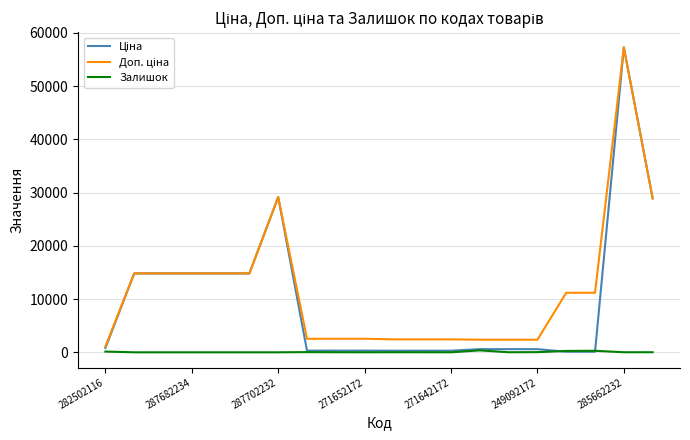

What is the maximum value shown in the chart?

57258.0